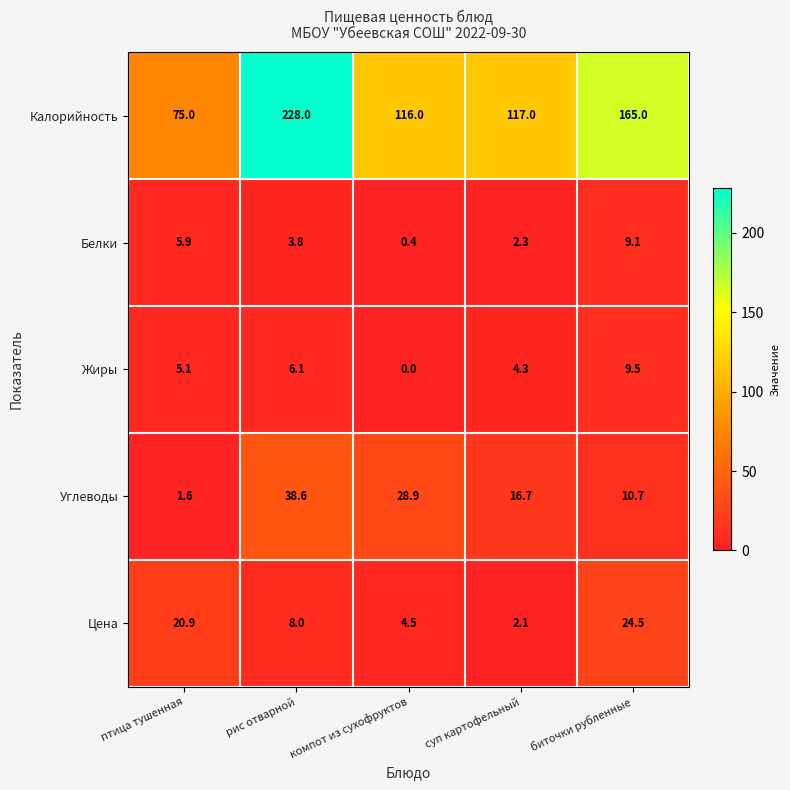

Reading left to right, transcribe all the data shown in this chart.

Калорийность: птица тушенная=75.0	рис отварной=228.0	компот из сухофруктов=116.0	суп картофельный=117.0	биточки рубленные=165.0
Белки: птица тушенная=5.9	рис отварной=3.8	компот из сухофруктов=0.4	суп картофельный=2.3	биточки рубленные=9.1
Жиры: птица тушенная=5.1	рис отварной=6.1	компот из сухофруктов=0.0	суп картофельный=4.3	биточки рубленные=9.5
Углеводы: птица тушенная=1.6	рис отварной=38.6	компот из сухофруктов=28.9	суп картофельный=16.7	биточки рубленные=10.7
Цена: птица тушенная=20.9	рис отварной=8.0	компот из сухофруктов=4.5	суп картофельный=2.1	биточки рубленные=24.5